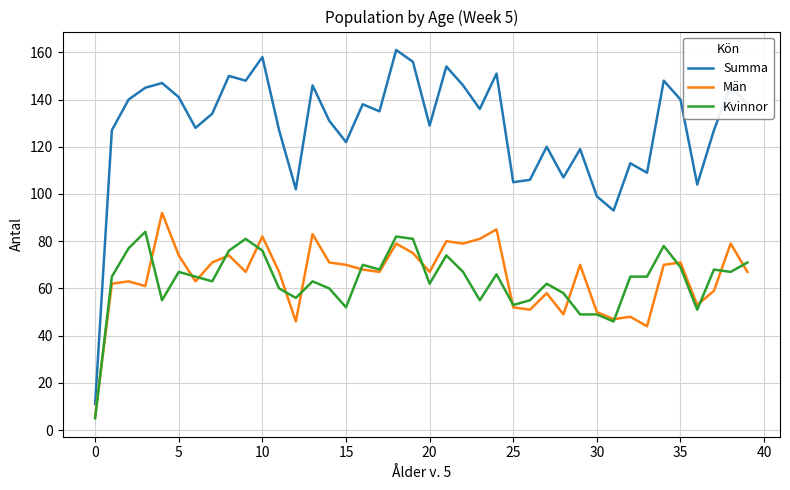

Reading left to right, list all the values displayed in this chart.

Summa: 11	127	140	145	147	141	128	134	150	148	158	127	102	146	131	122	138	135	161	156	129	154	146	136	151	105	106	120	107	119	99	93	113	109	148	140	104	127	146	138
Män: 6	62	63	61	92	74	63	71	74	67	82	67	46	83	71	70	68	67	79	75	67	80	79	81	85	52	51	58	49	70	50	47	48	44	70	71	53	59	79	67
Kvinnor: 5	65	77	84	55	67	65	63	76	81	76	60	56	63	60	52	70	68	82	81	62	74	67	55	66	53	55	62	58	49	49	46	65	65	78	69	51	68	67	71